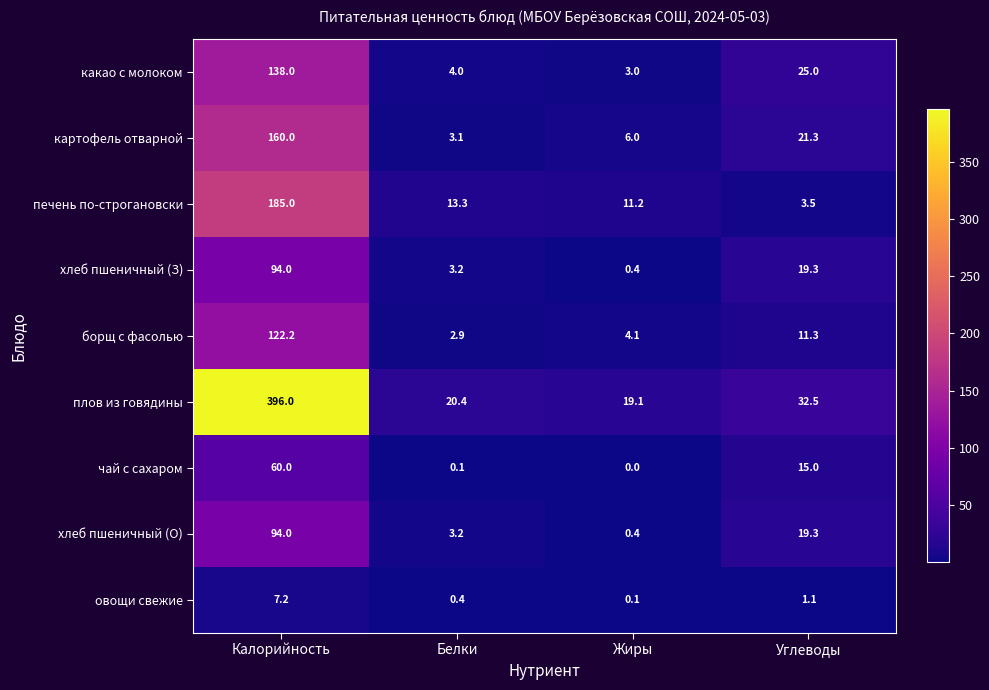

Which series changed the most between Жиры and Углеводы?

какао с молоком